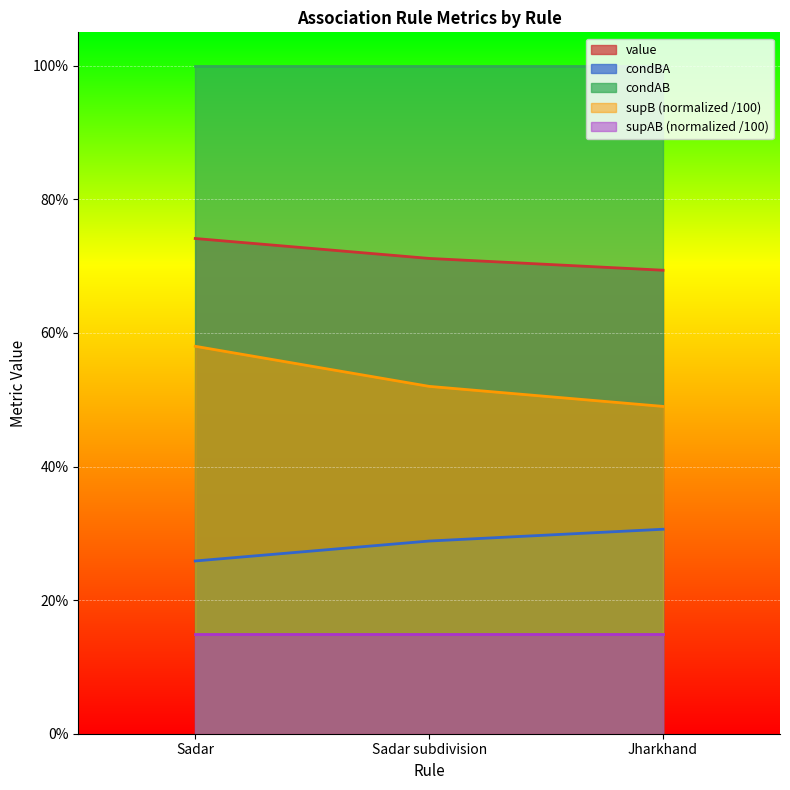

What is the label of the 1st point from the right?

Jharkhand